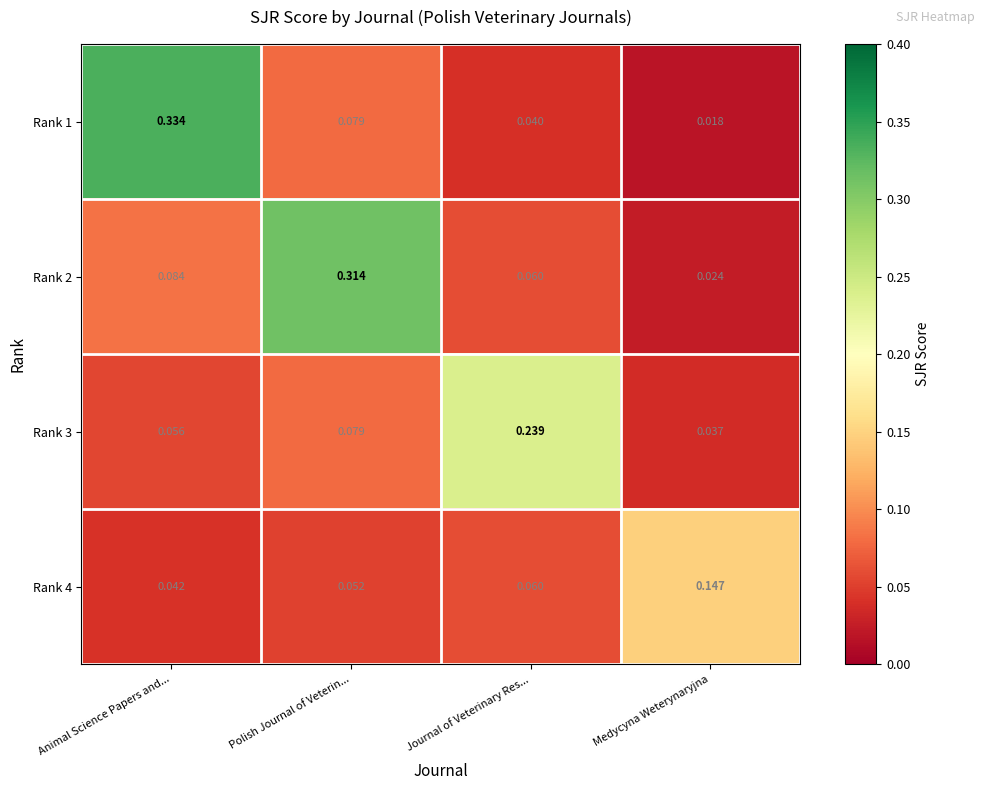

At which label is Rank 1 closest to 0?

Medycyna Weterynaryjna